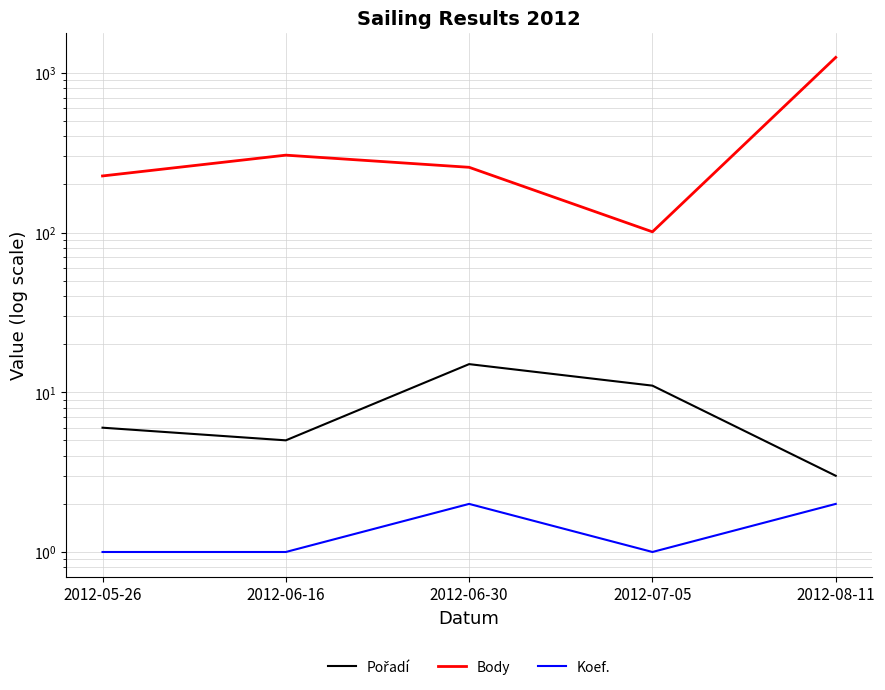

What is the sum of all Pořadí values?

40